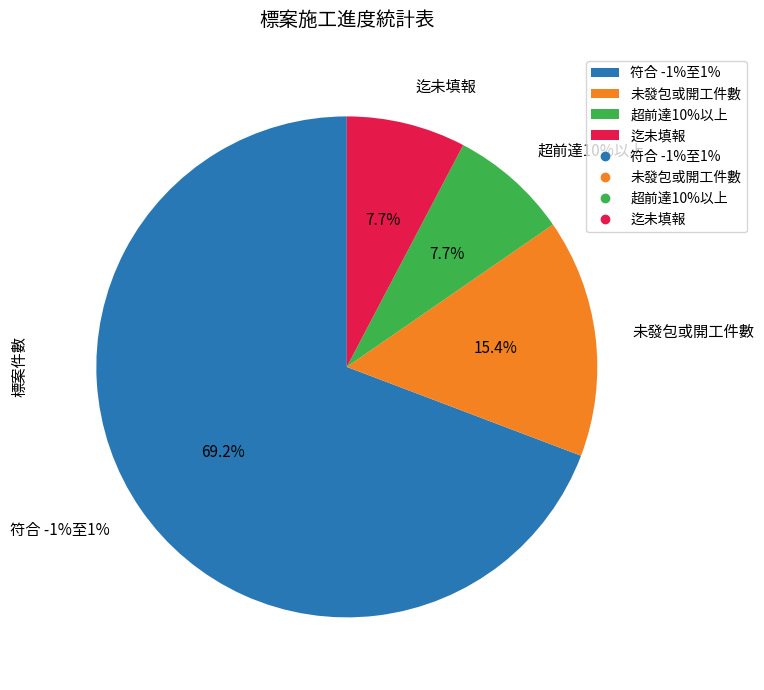

The 未發包或開工件數 slice represents 3% of the pie. True or false?

False